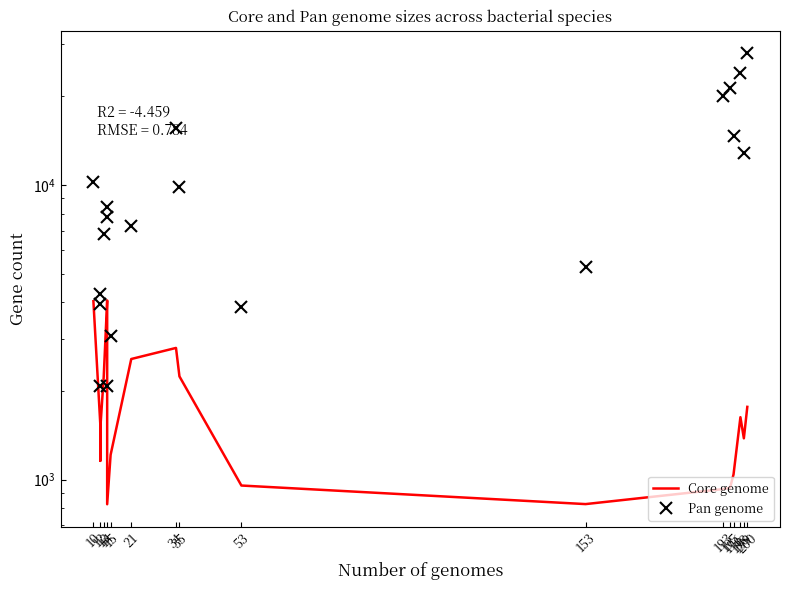

Rank the series by their average value, from highest to lowest.

Pan genome, Core genome